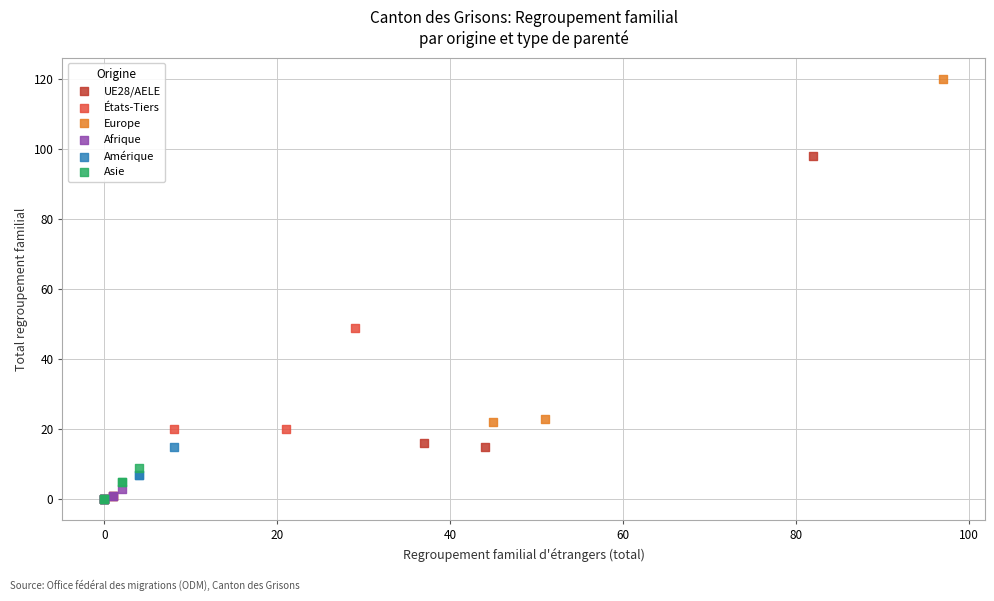

Which series reaches the maximum Y coordinate?

Europe